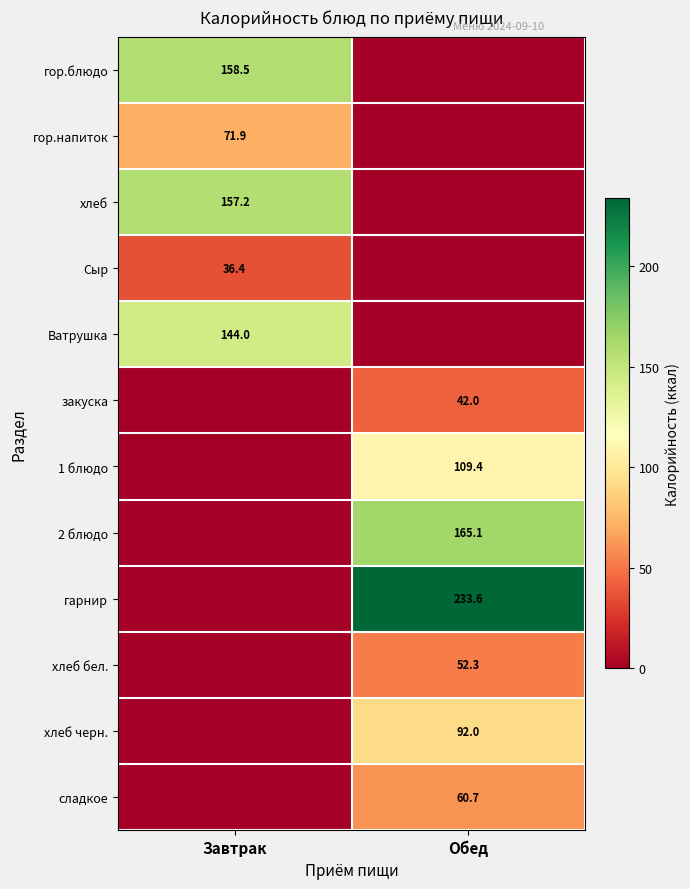

The value of хлеб at Завтрак is 36.5. True or false?

False